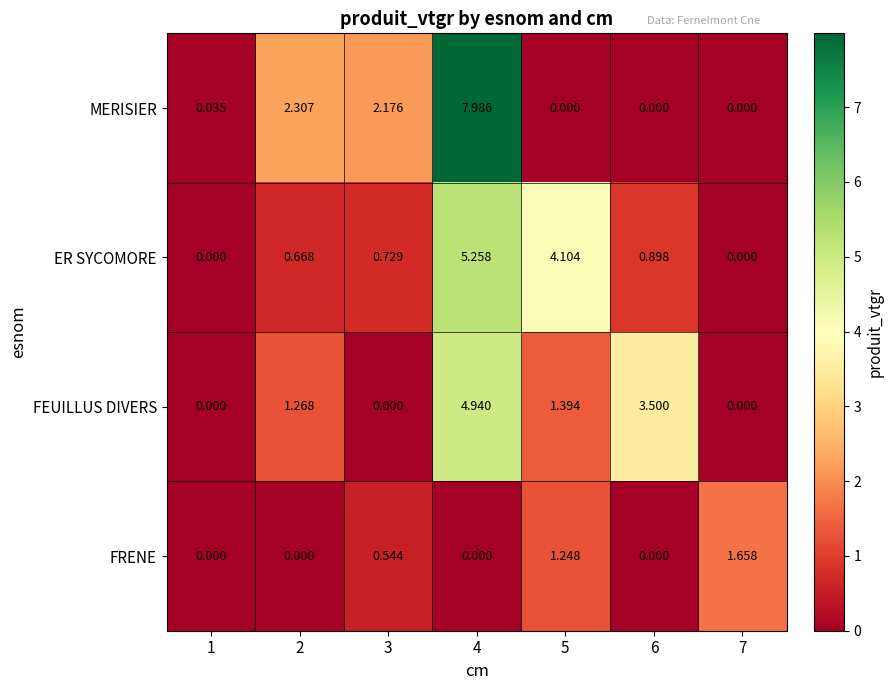

How many data points in FEUILLUS DIVERS are less than 1?

3